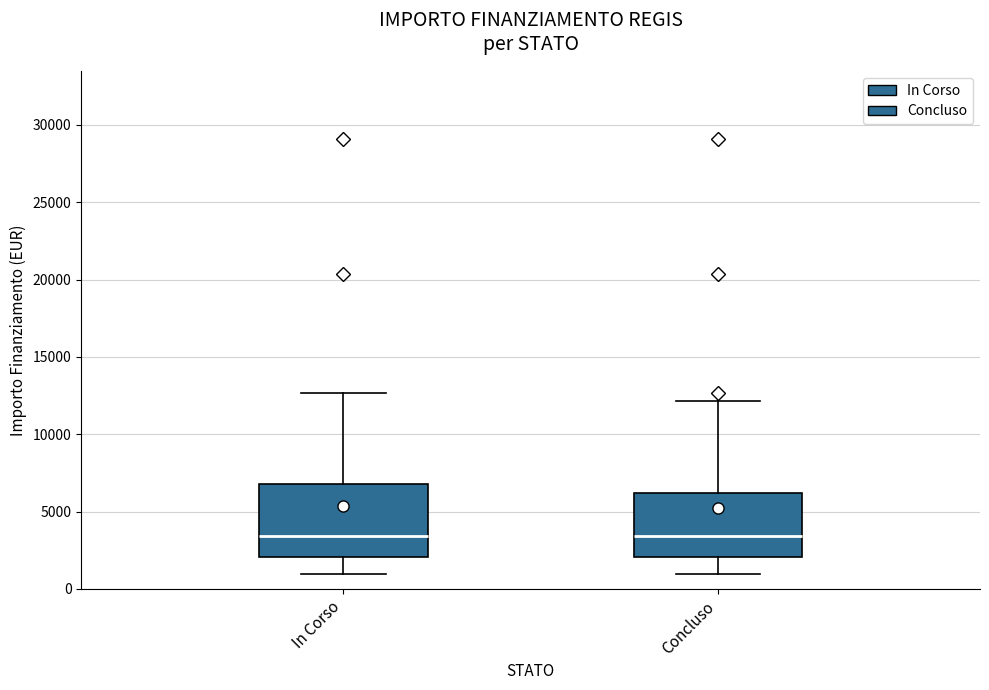

Reading left to right, read every box against the y-axis: the position of its median line, the range the box covers, and the ends of its whiskers. The values are not printed on the chart, so give them approximately, as read against the axis.

In Corso: median 3500, box 2000 to 7000, whiskers 1000 to 12500
Concluso: median 3500, box 2000 to 6000, whiskers 1000 to 12000